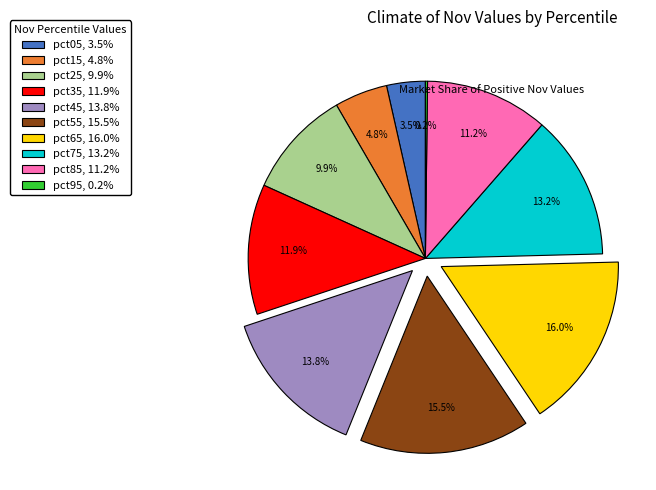

Is the sum of pct25, 9.9% and pct35, 11.9% greater than half?

No